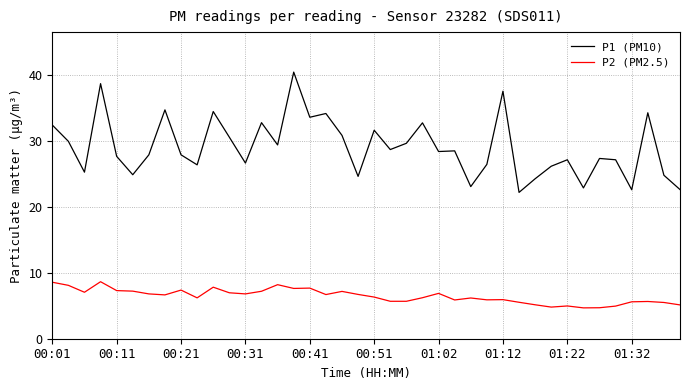

Rank the series by their average value, from lowest to highest.

P2 (PM2.5), P1 (PM10)